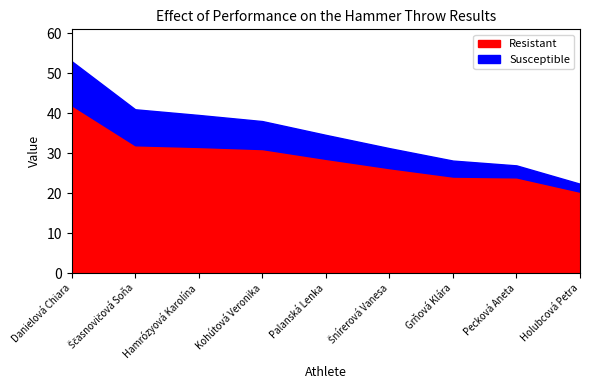

What is the total value across all series at Kohútová Veronika?

38.0